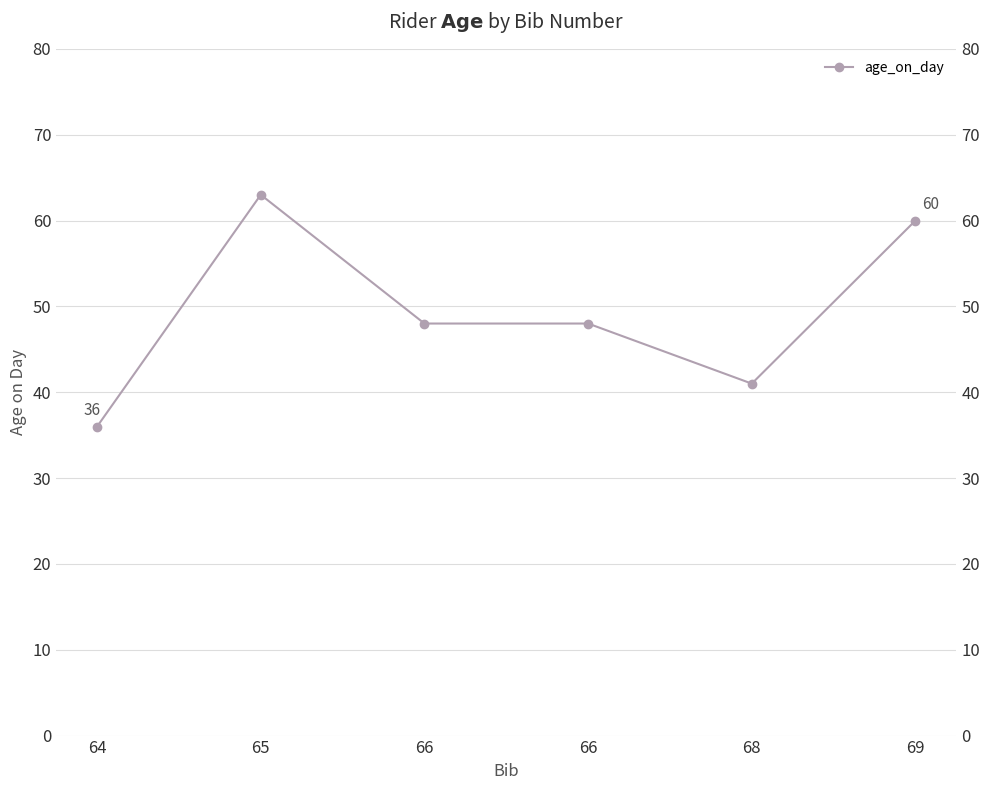

The value at 69 is 23. True or false?

False